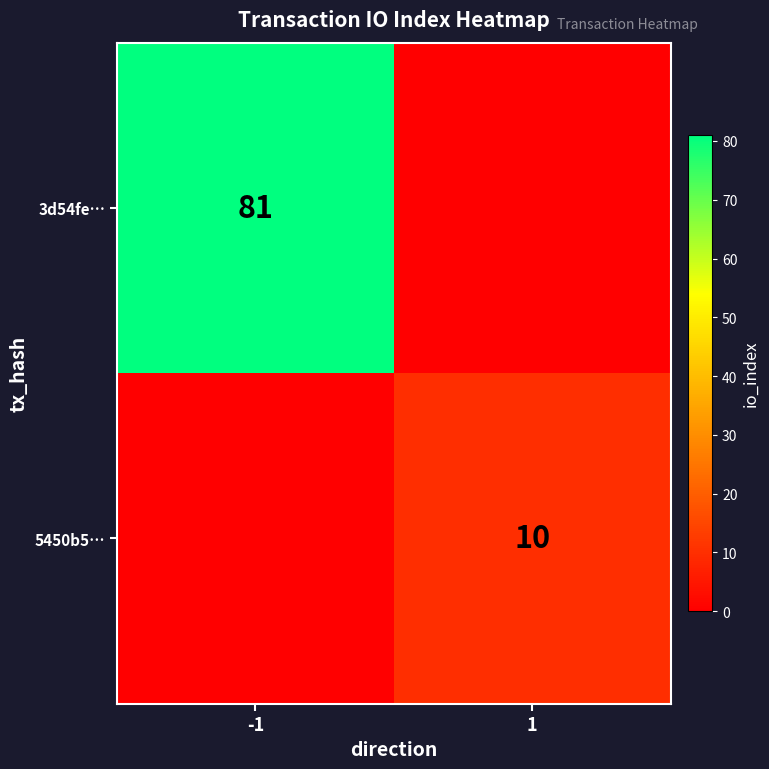

Is it true that 5450b5… equals 14 at 1?

False